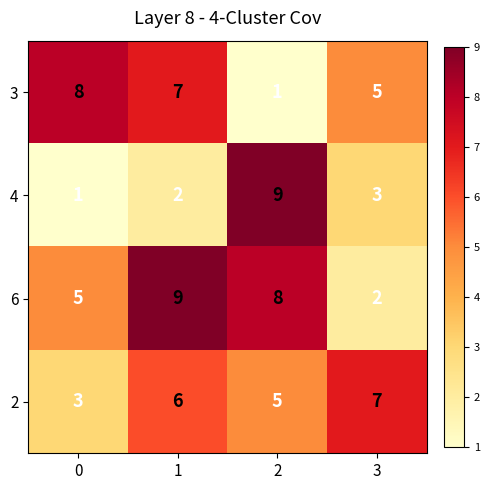

Reading left to right, extract all data points from this chart.

3: 0=8	1=7	2=1	3=5
4: 0=1	1=2	2=9	3=3
6: 0=5	1=9	2=8	3=2
2: 0=3	1=6	2=5	3=7